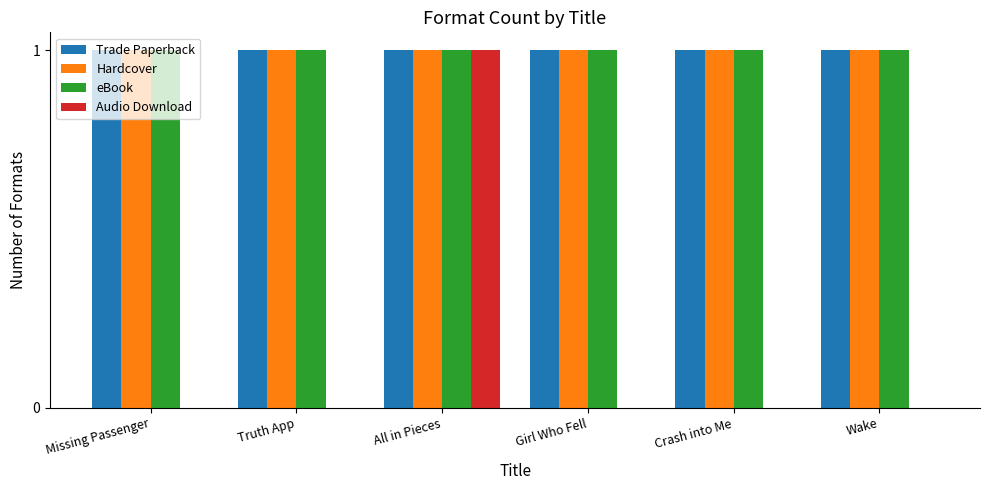

At which category is the sum across all series the highest?

All in Pieces